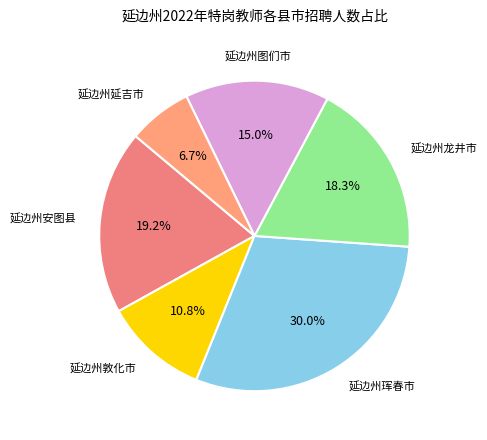

Is it true that 延边州安图县 is 12% of the pie?

False